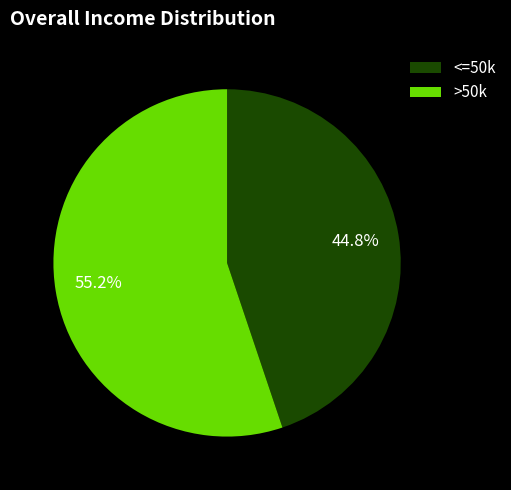

How many segments does this pie chart have?

2